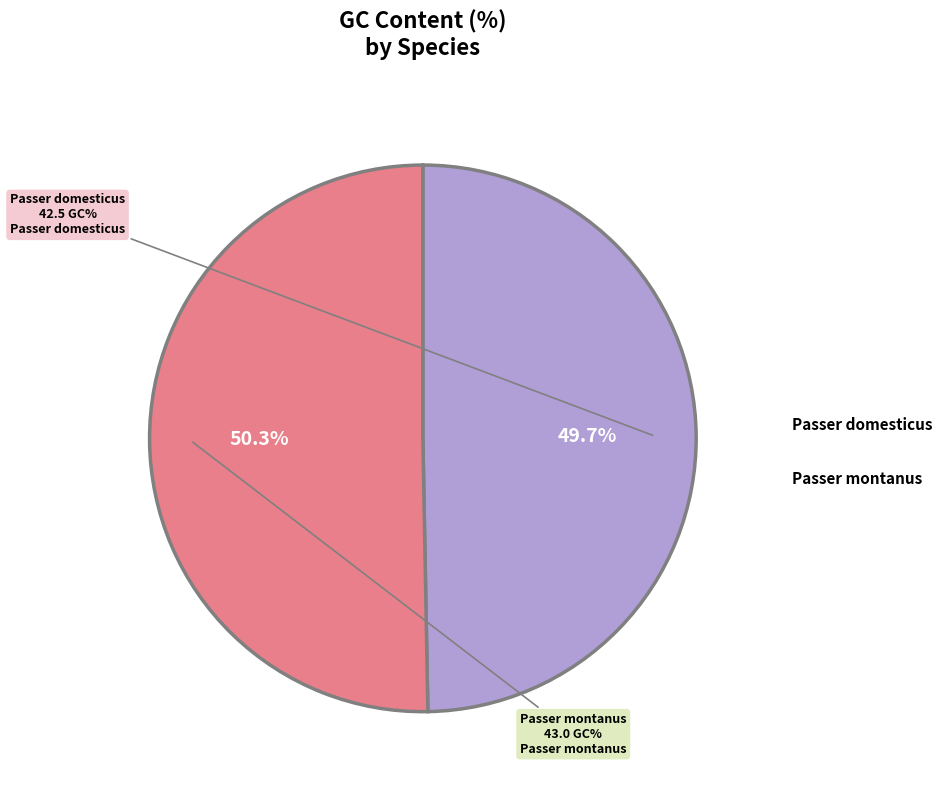

What is the smallest slice in the pie chart?

Passer domesticus